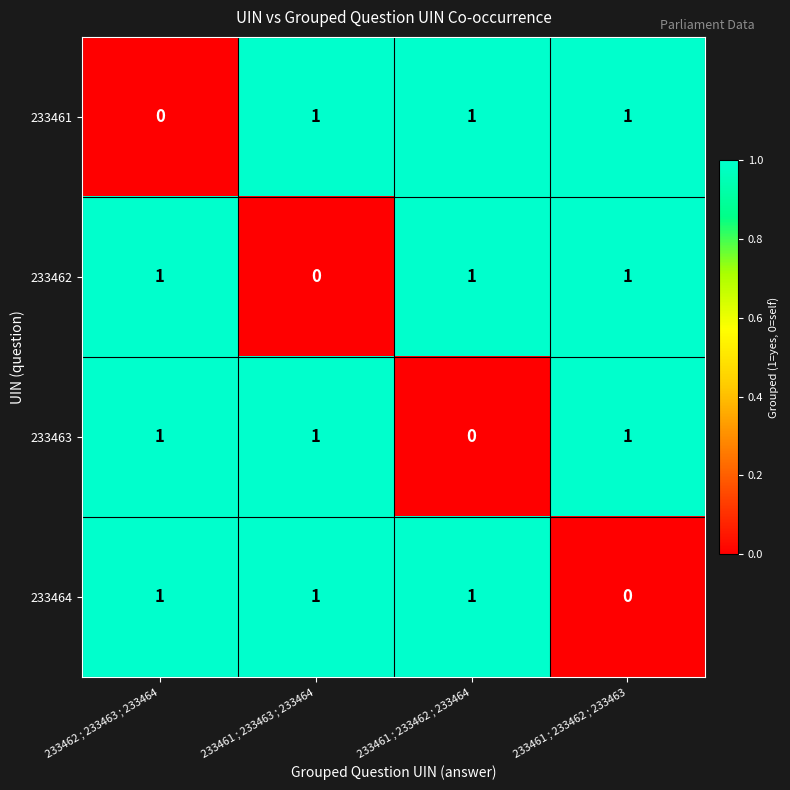

How many 233461 values are between 1 and 2?

3